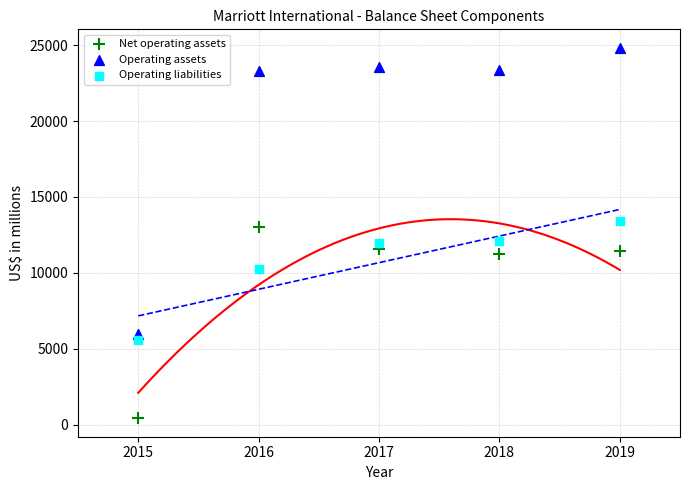

Which series has the largest Y range (max minus min)?

Operating assets